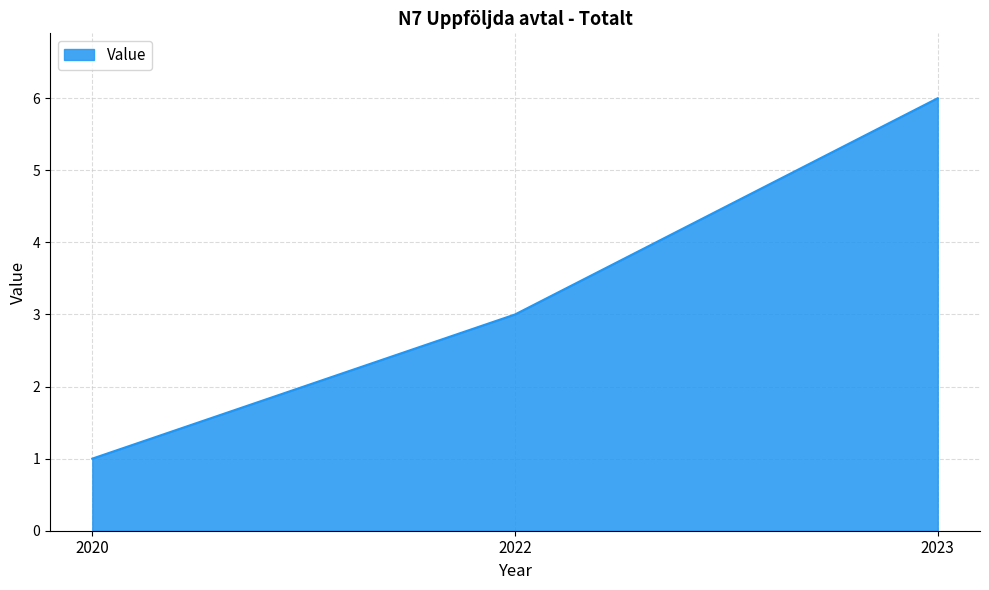

What is the average value?

3